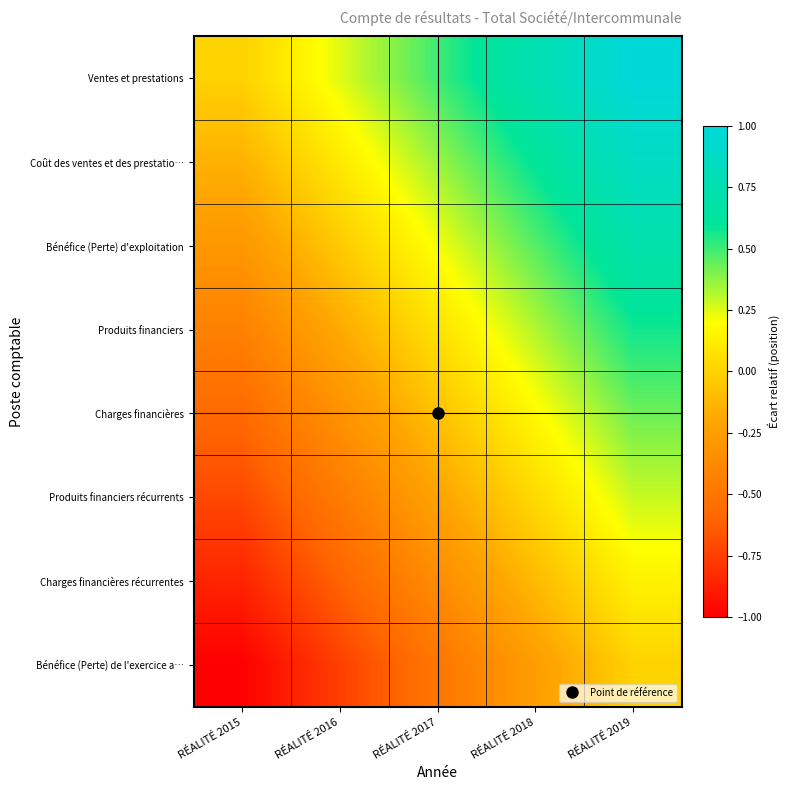

How many distinct data groups are displayed?

8